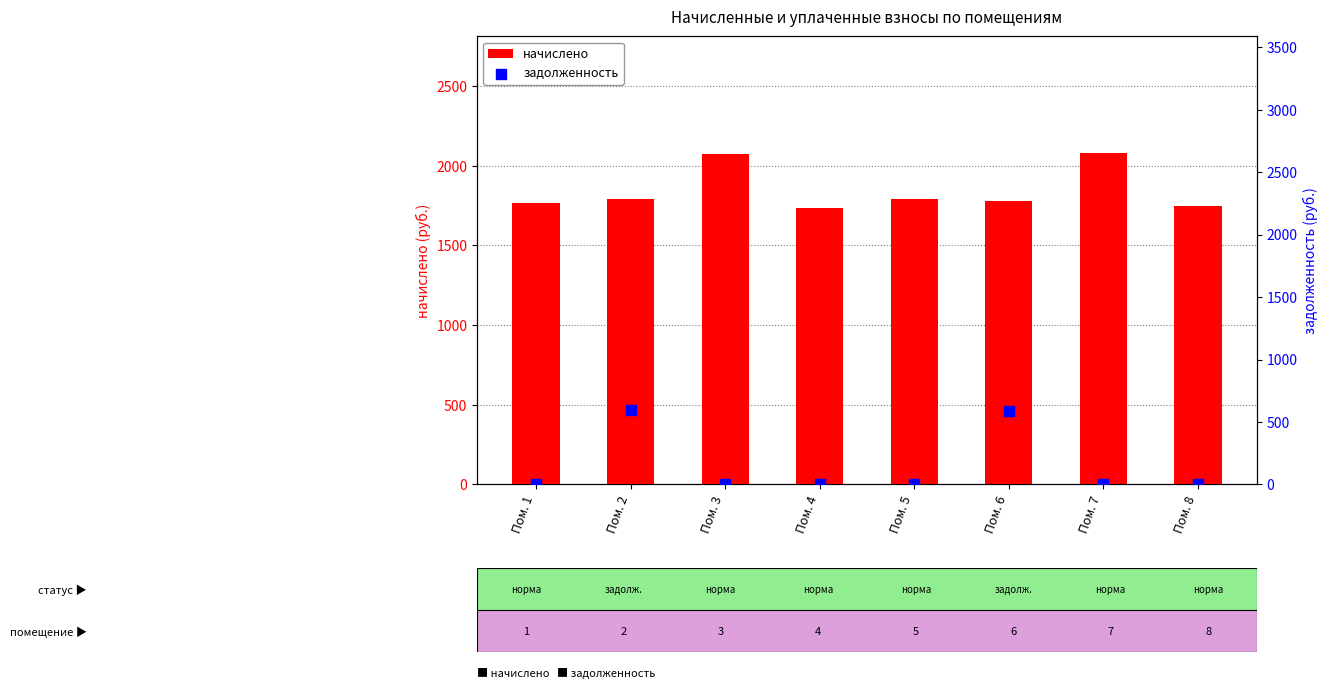

Is the value of начислено at Пом. 6 greater than the value of задолженность at Пом. 7?

Yes